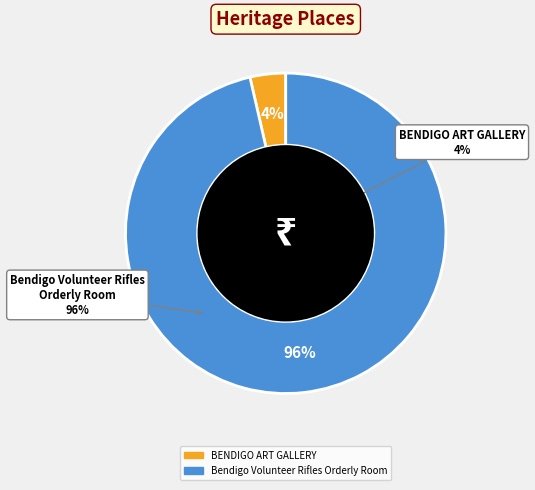

How many segments does this pie chart have?

2